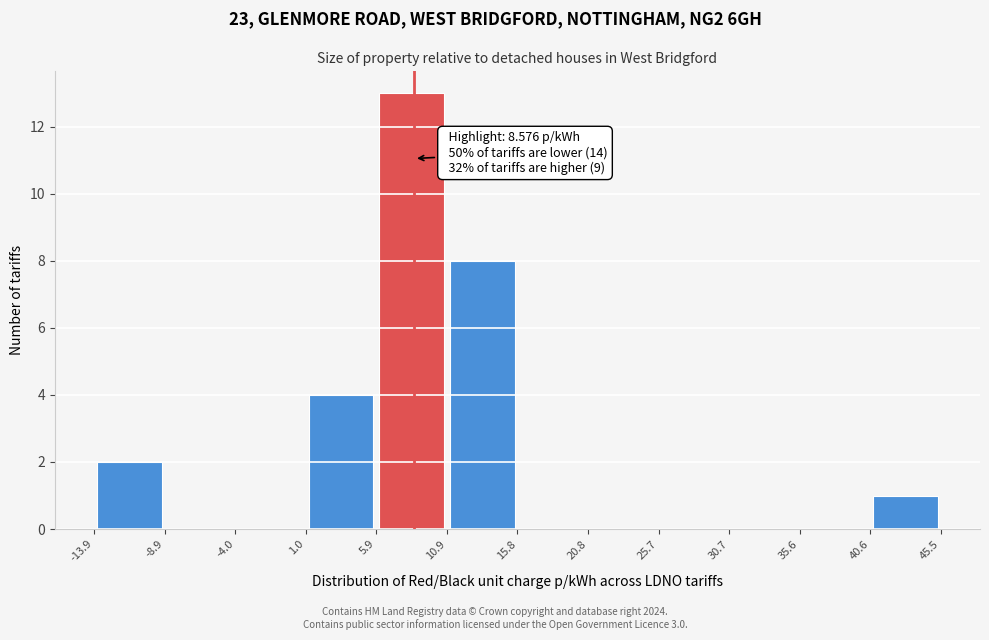

Over which range of the x-axis is the bar tallest?

5.9 to 10.9